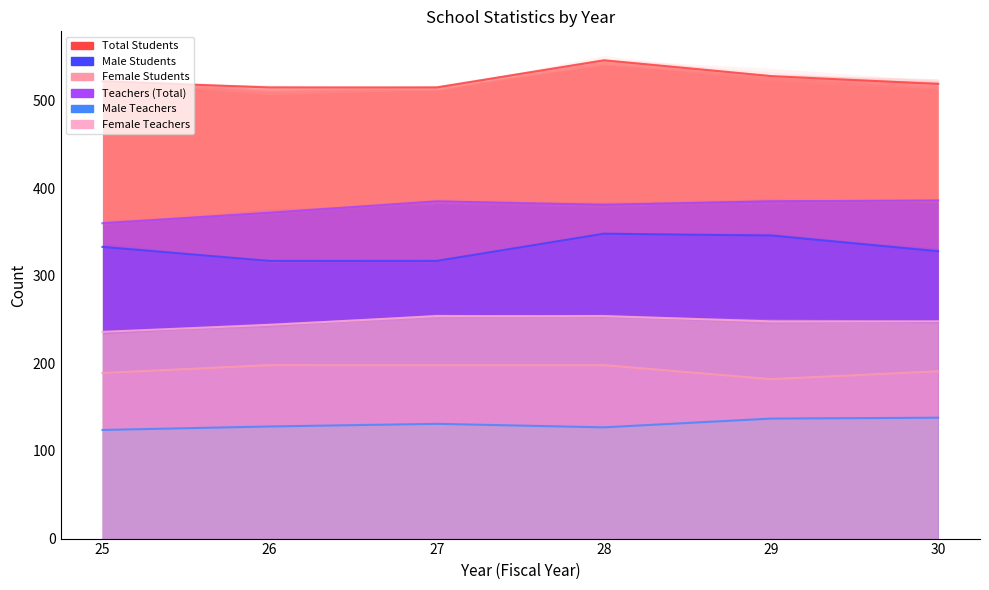

At how many categories does at least one series exceed 525?

2